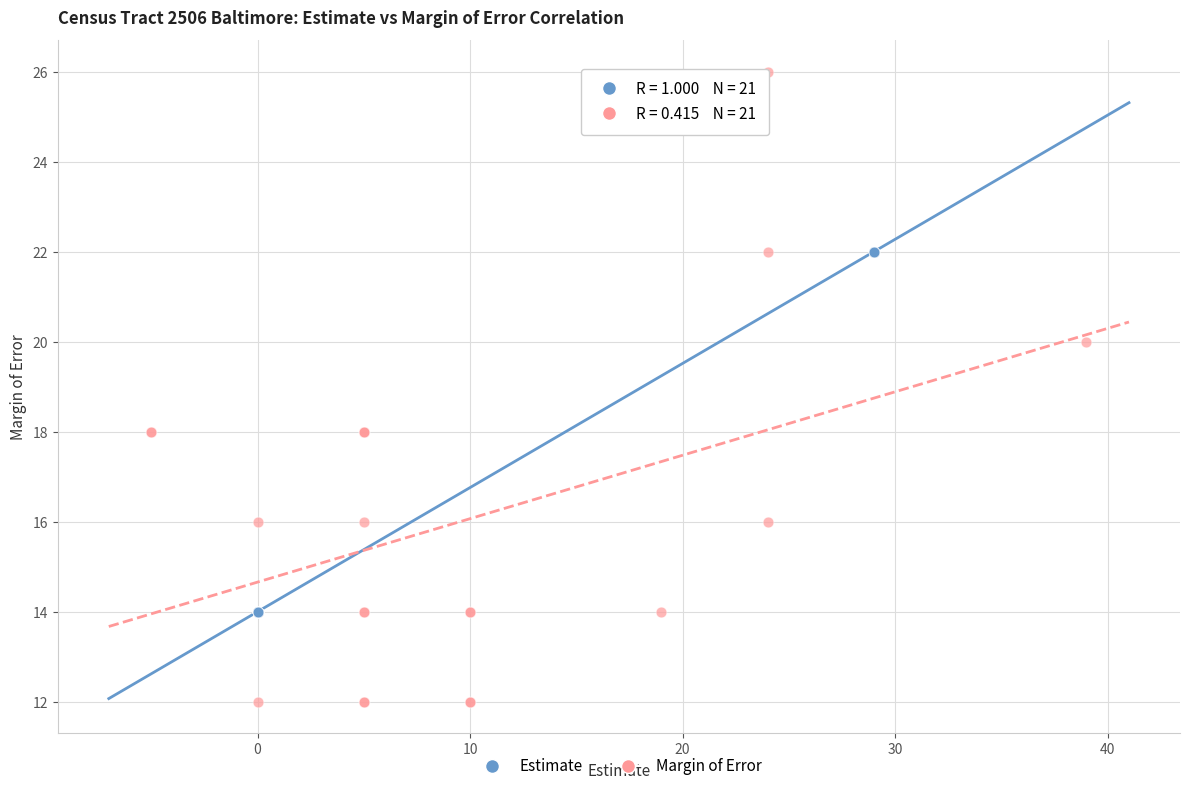

Which series has the largest Y range (max minus min)?

Margin of Error